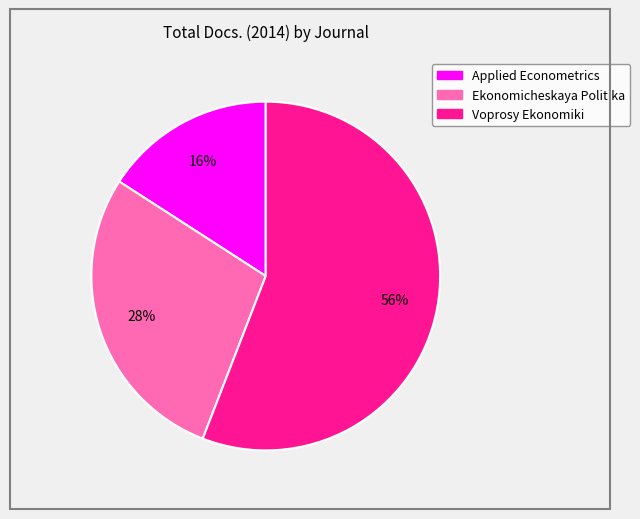

What is the majority slice?

Voprosy Ekonomiki